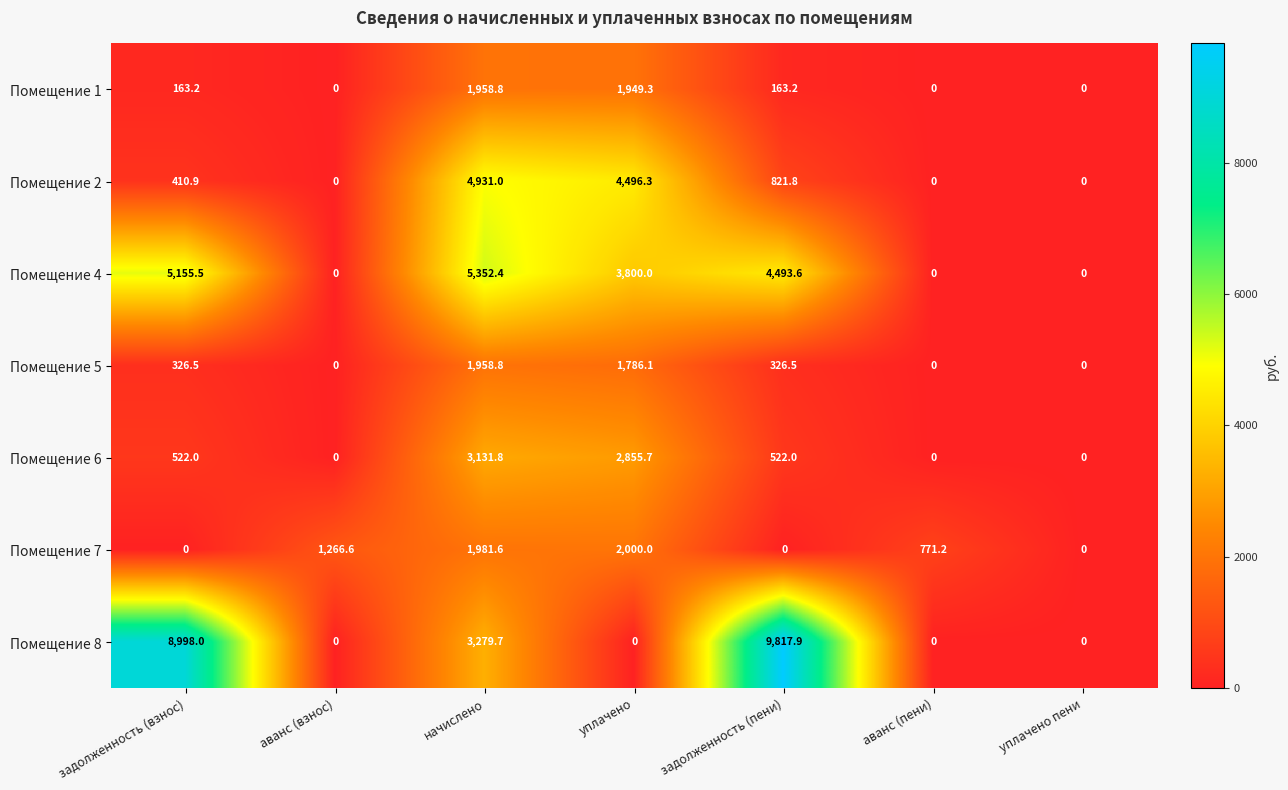

The Помещение 8 series shows 5121.3 at уплачено пени. True or false?

False